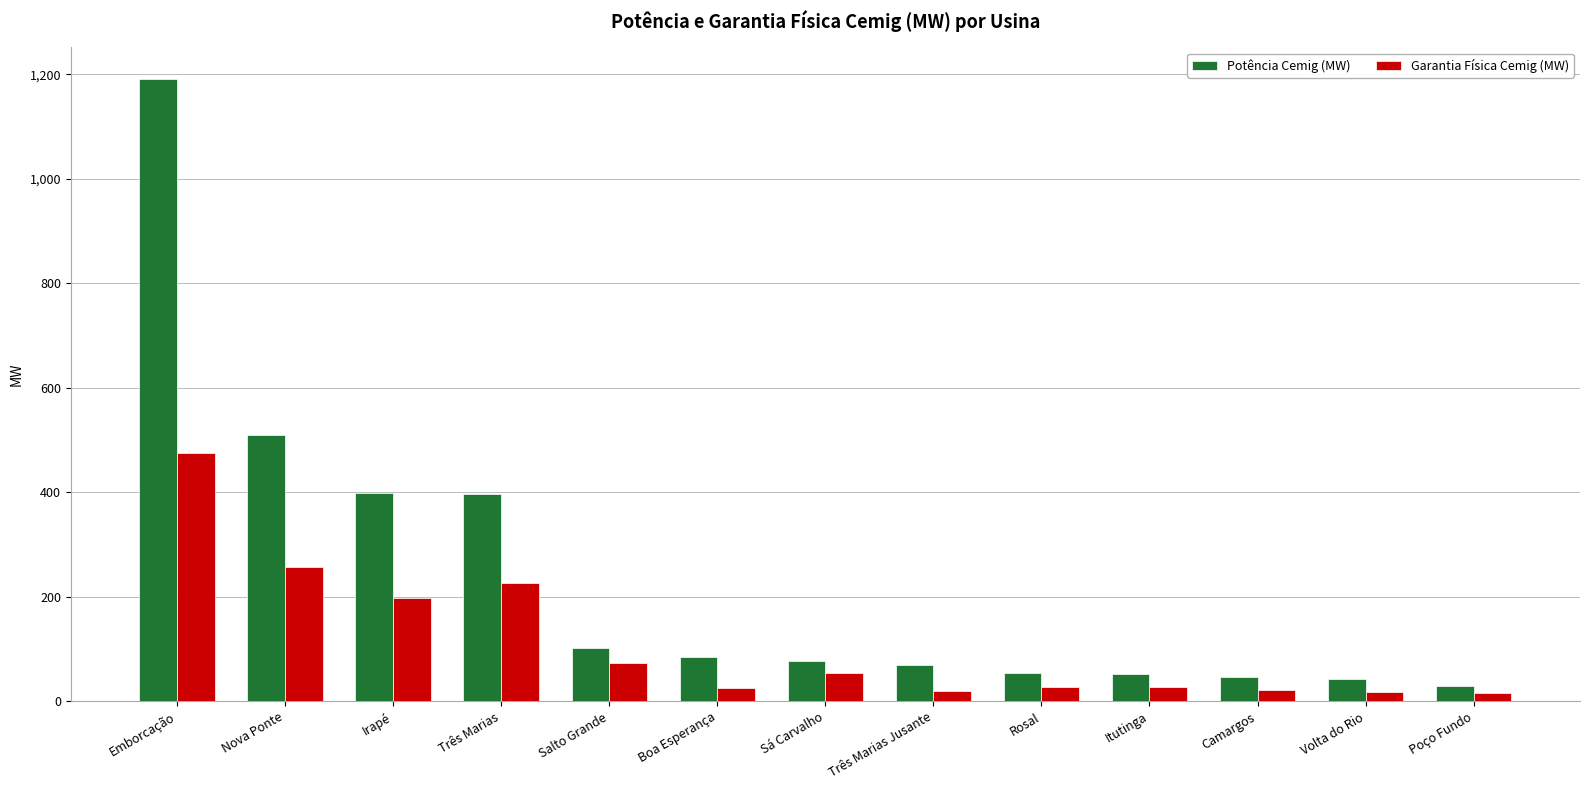

Rank the series by their average value, from lowest to highest.

Garantia Física Cemig (MW), Potência Cemig (MW)